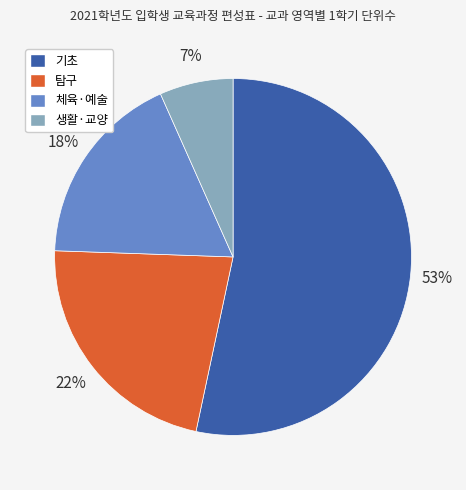

Combined, do 기초 and 체육·예술 account for over 50%?

Yes